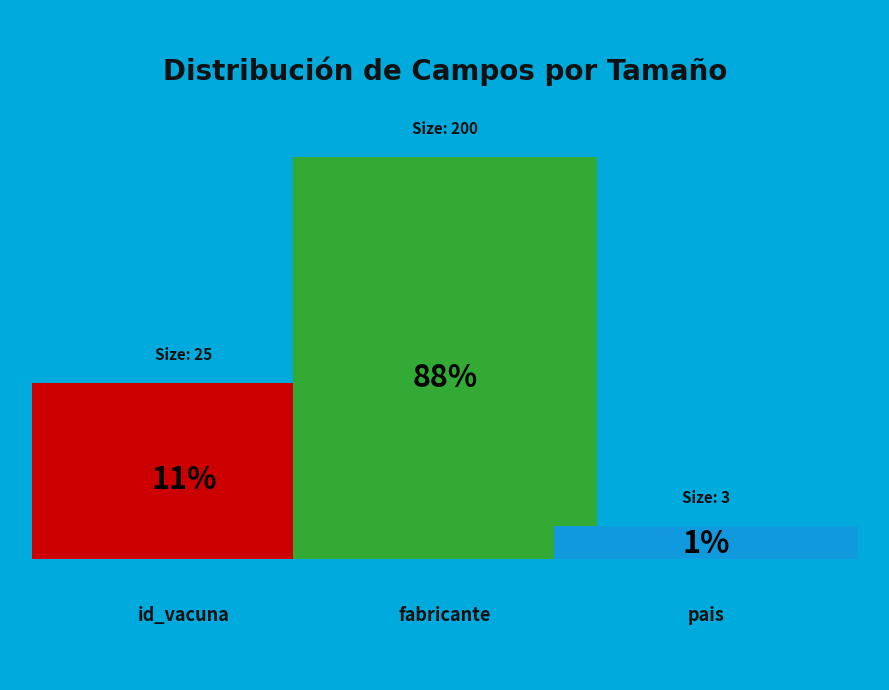

The pais slice represents 7% of the pie. True or false?

False